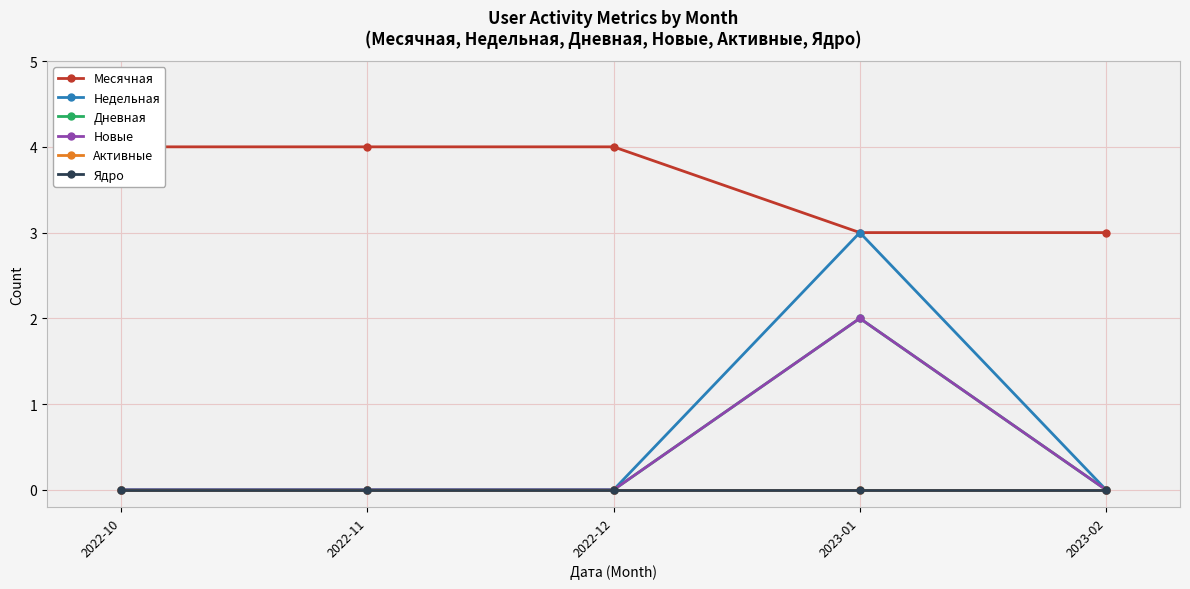

Which series changed the most between 2022-12 and 2023-01?

Недельная